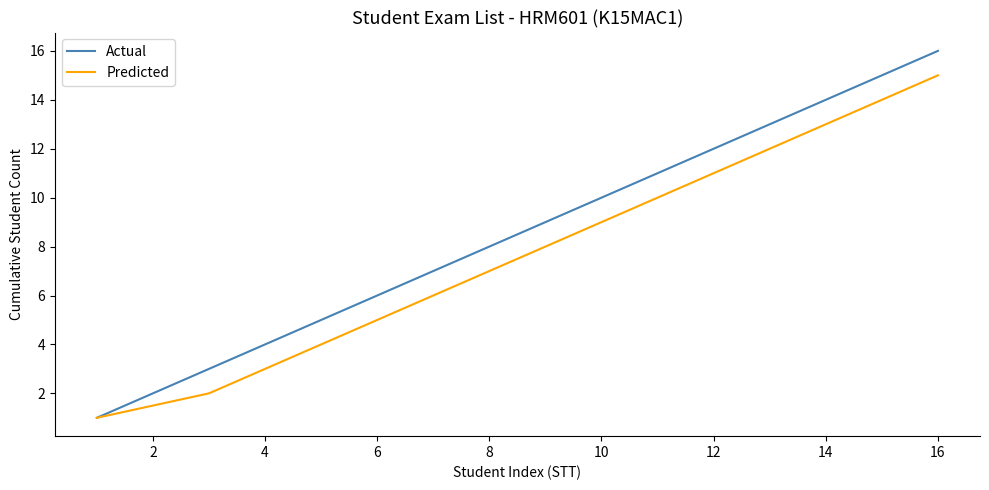

List the series in order of their peak value, lowest first.

Predicted, Actual